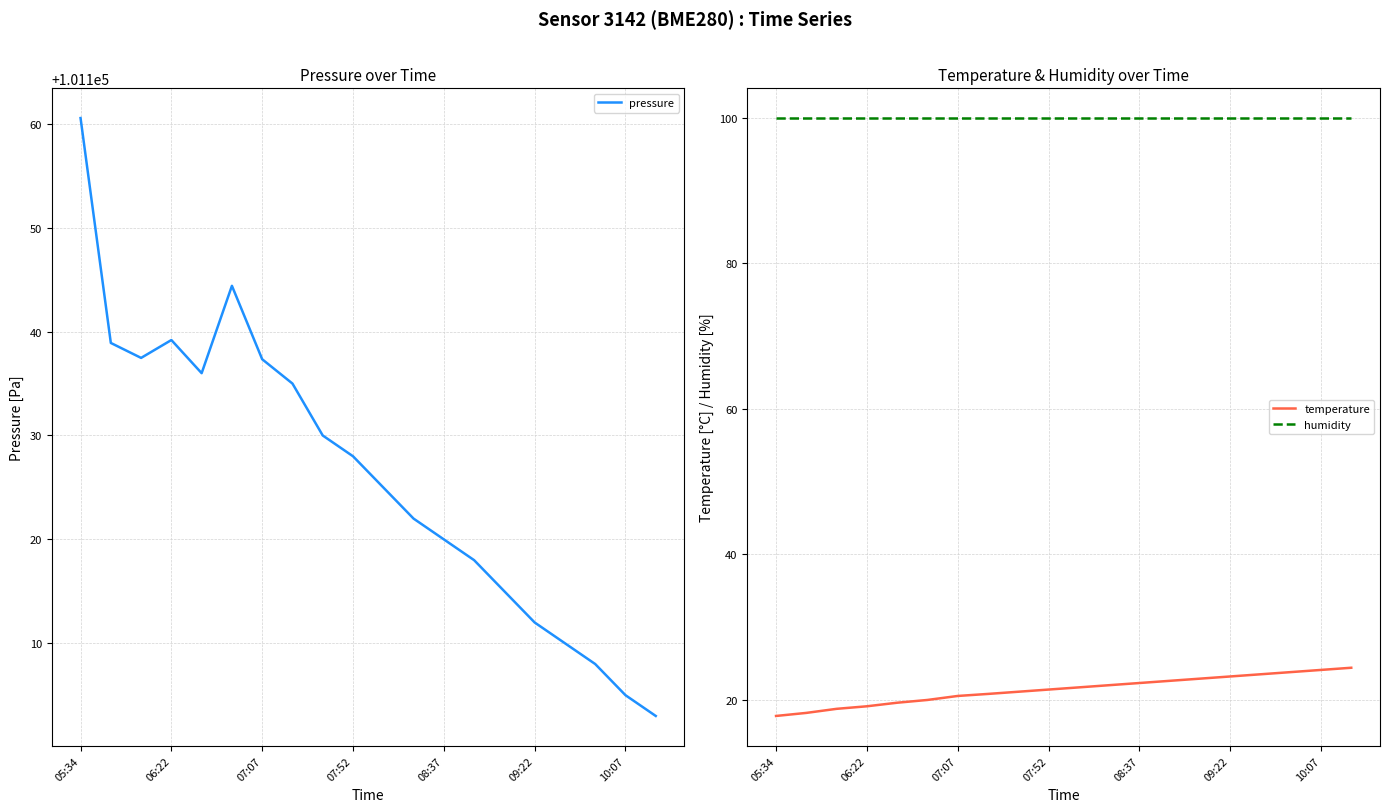

What is the minimum value for temperature?

17.8